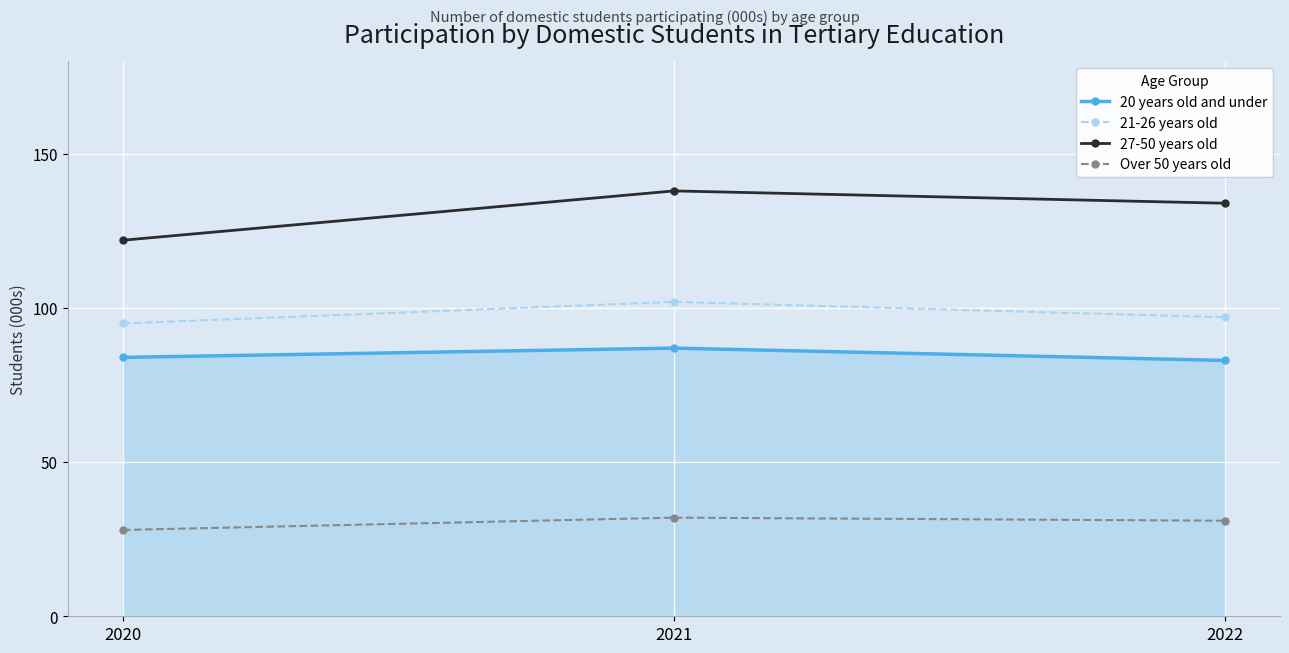

What is the difference between the second highest and minimum values in the 21-26 years old series?

2